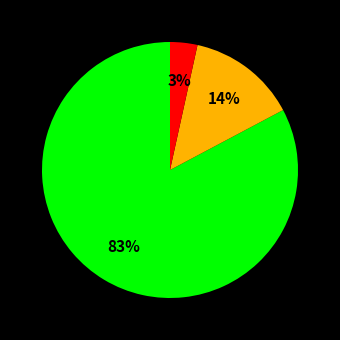

Does any single category account for the majority?

Yes